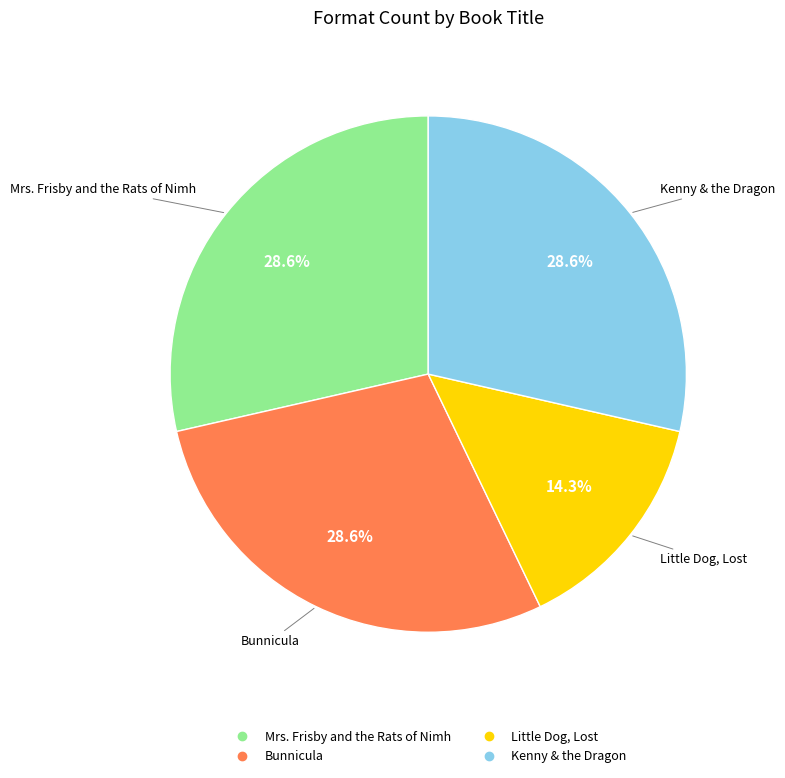

Is there any slice that represents more than half of the pie?

No